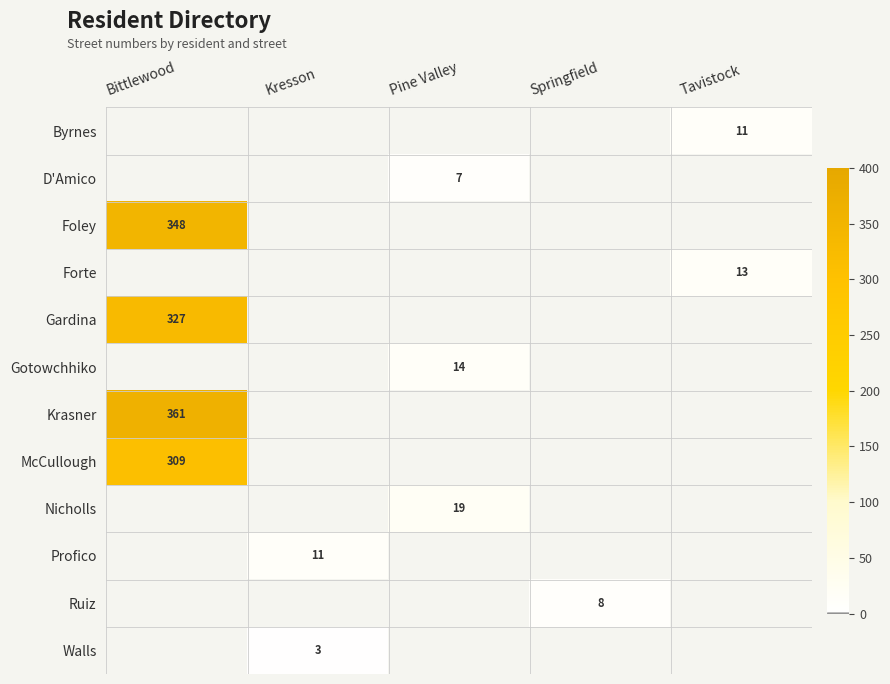

Is it true that Profico equals 17 at Kresson?

False